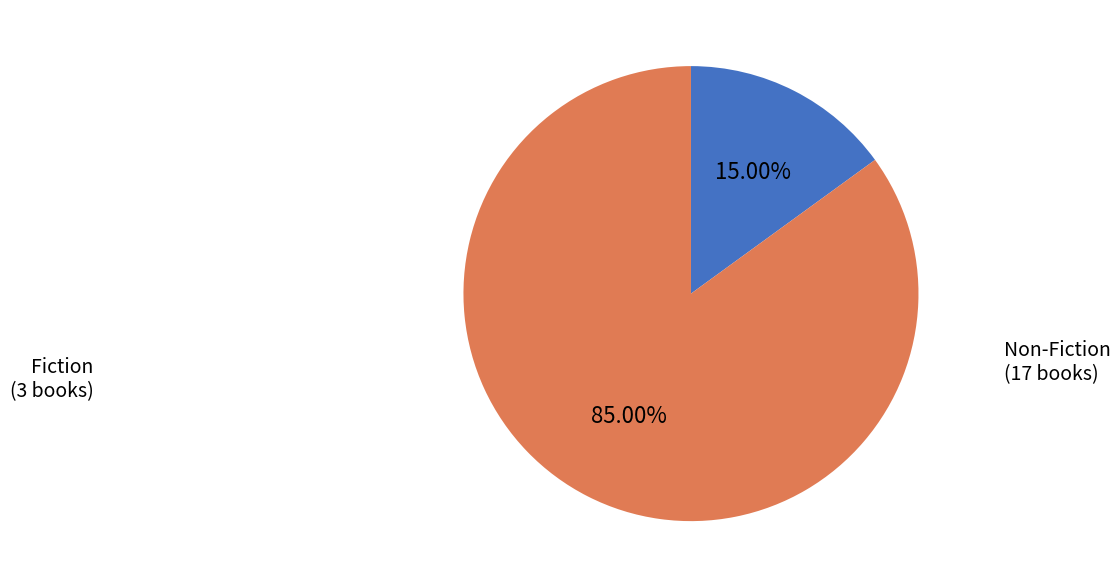

Approximately how many times larger is the value at Non-Fiction compared to Fiction?

5.7